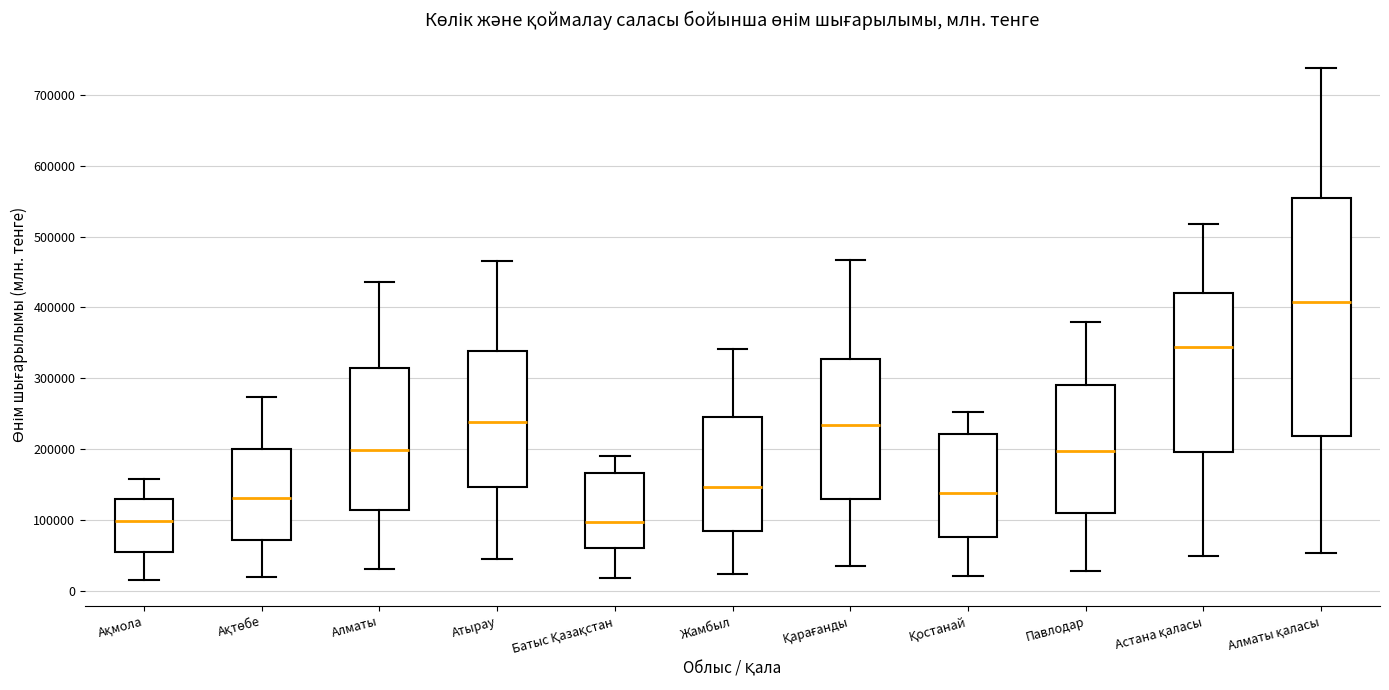

Which box is the tallest, from its lower edge to its upper edge?

Алматы қаласы